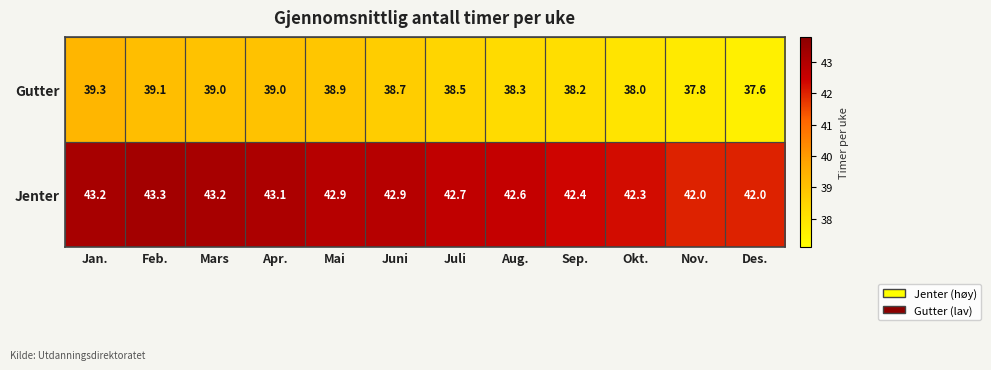

Rank the series by their average value, from highest to lowest.

Jenter, Gutter